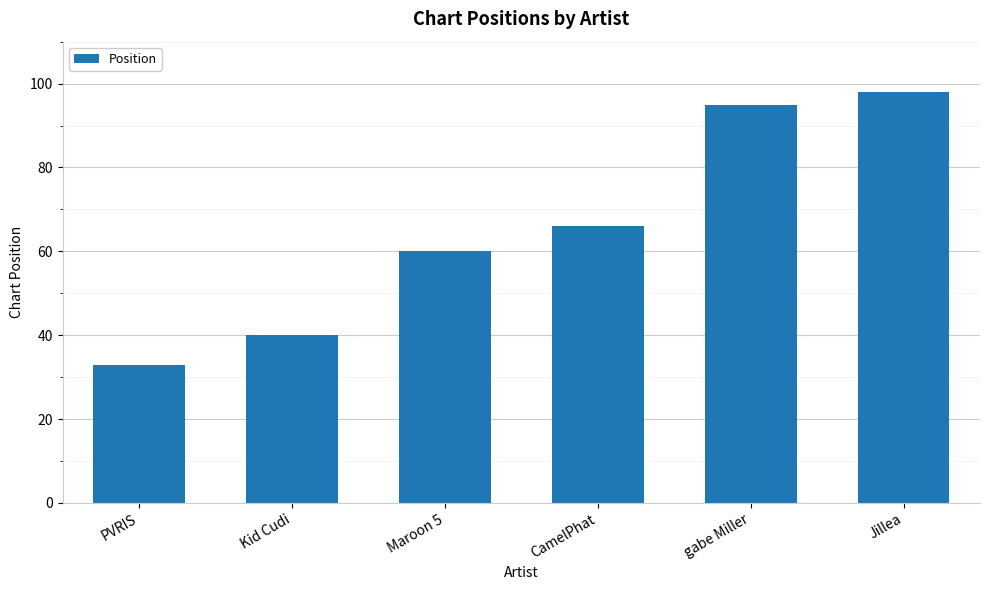

Is it true that the value at Jillea is 138?

False